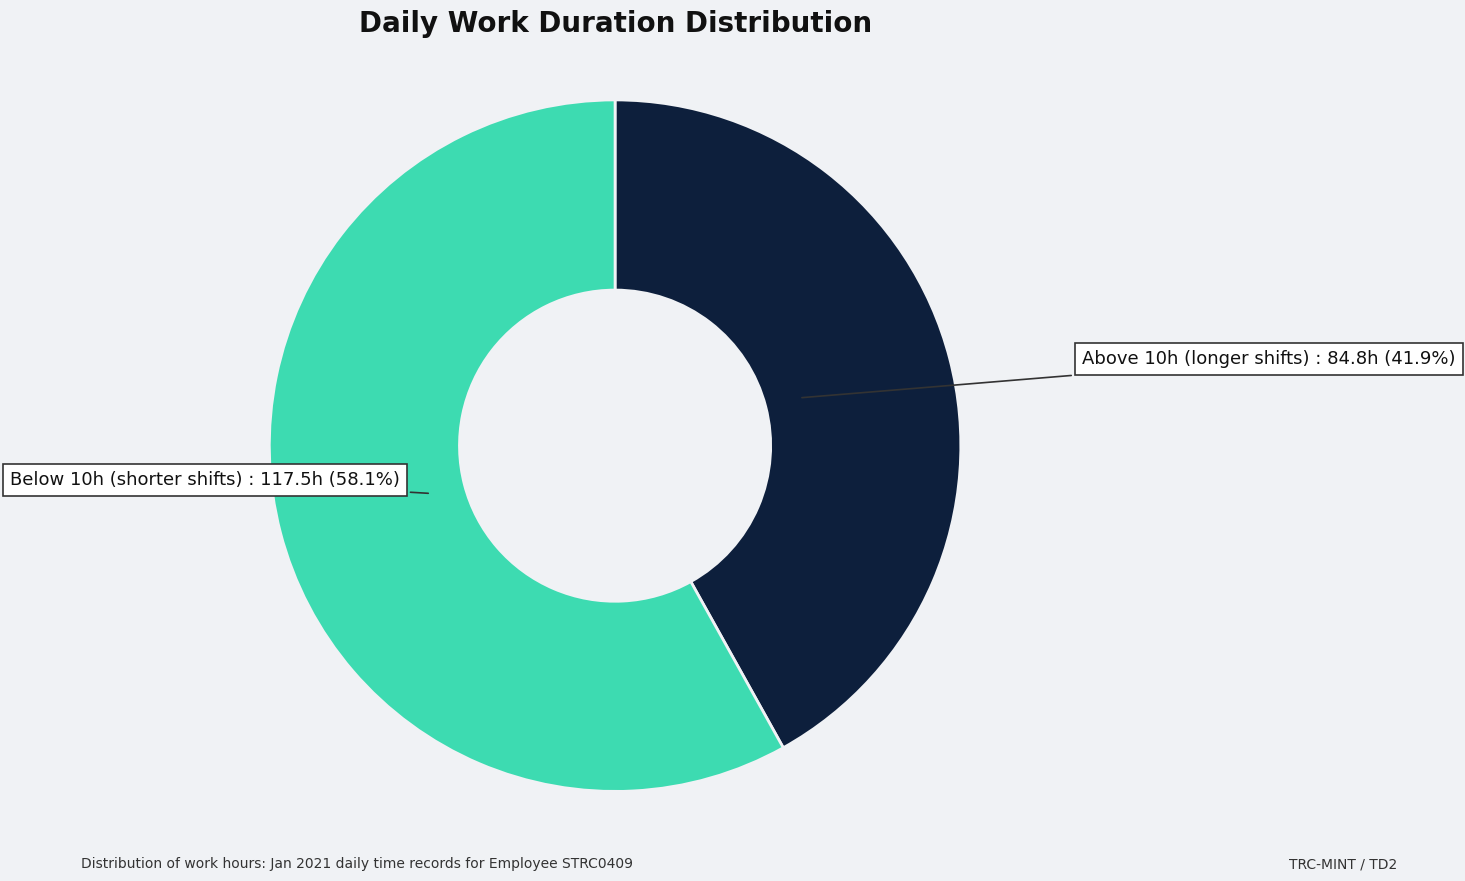

Is there any slice that represents more than half of the pie?

Yes